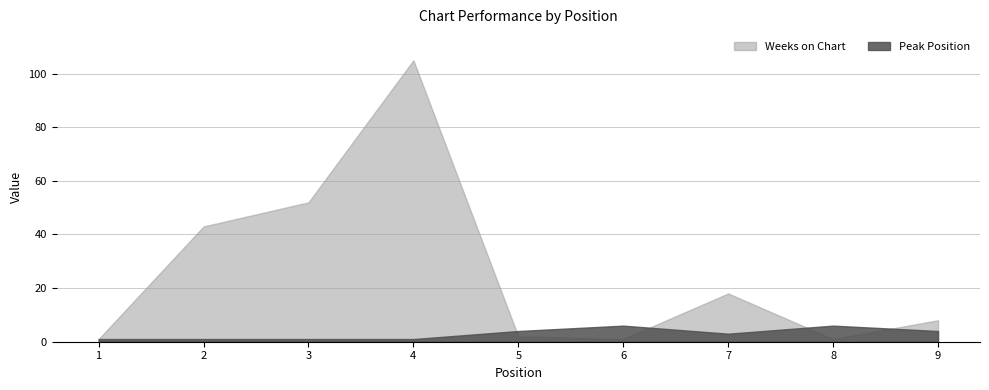

Reading right to left, extract all data points from this chart.

Weeks on Chart: 8	1	18	1	2	105	52	43	1
Peak Position: 4	6	3	6	4	1	1	1	1